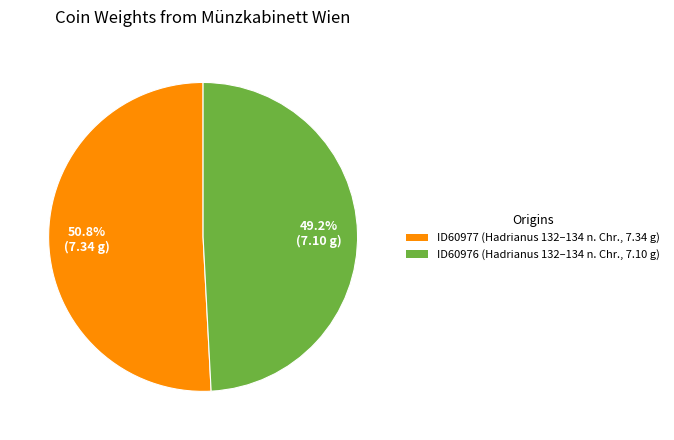

Rank the categories by value from highest to lowest.

ID60977, ID60976